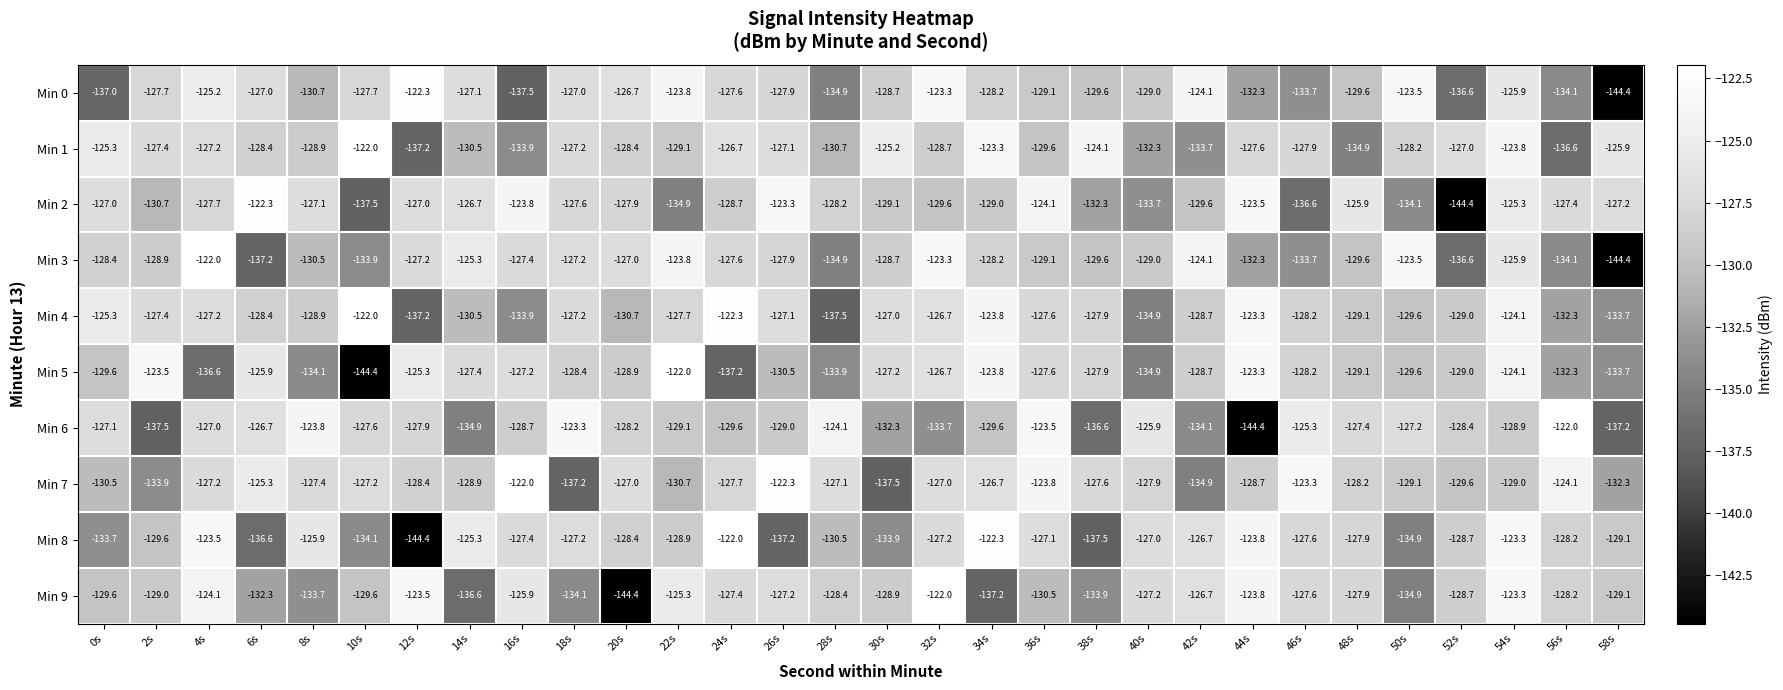

Read the Min 9 value at 20s.

-144.4